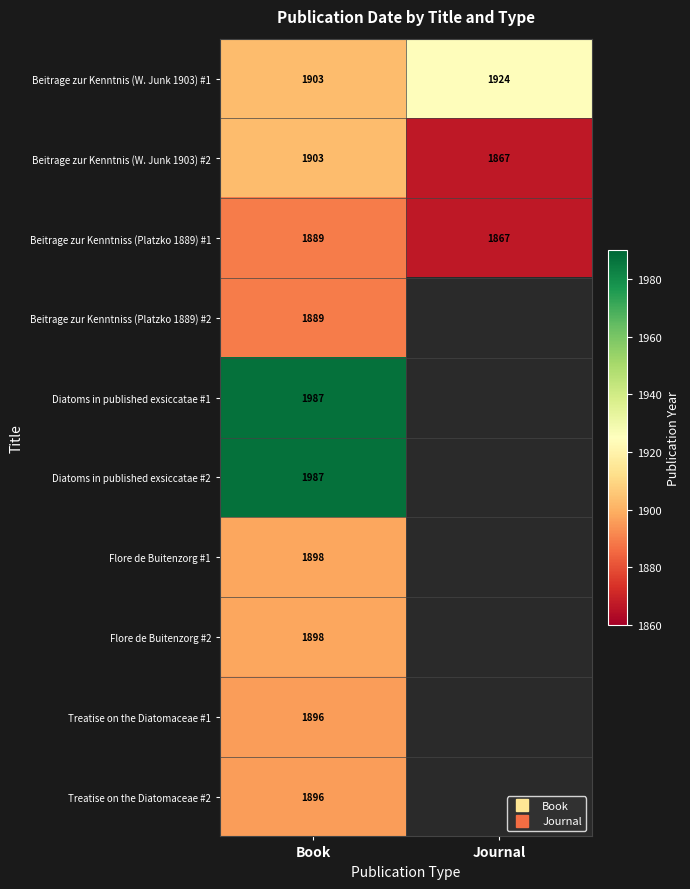

What is the sum of the Beitrage zur Kenntnis (W. Junk 1903) #1 values at Journal and Book?

3827